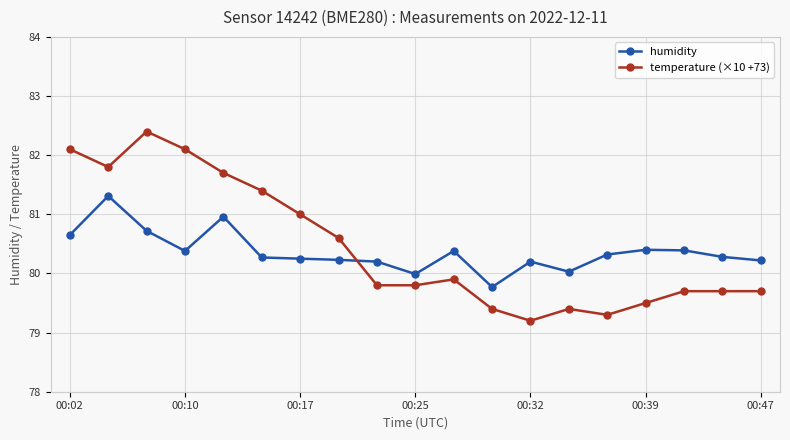

What is the value of the temperature (×10 +73) point at the 17th from the left?

79.7